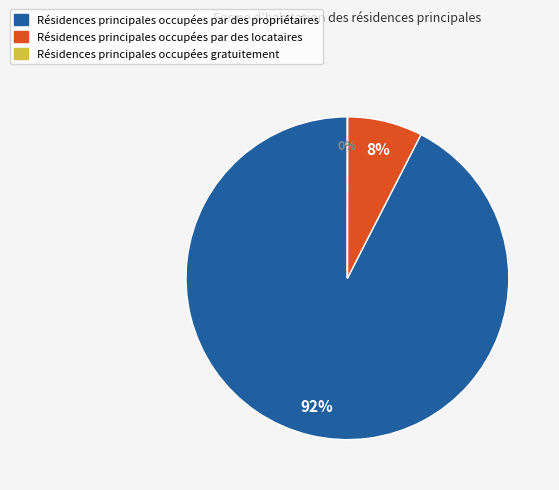

To the nearest percent, what is the average slice percentage?

33%